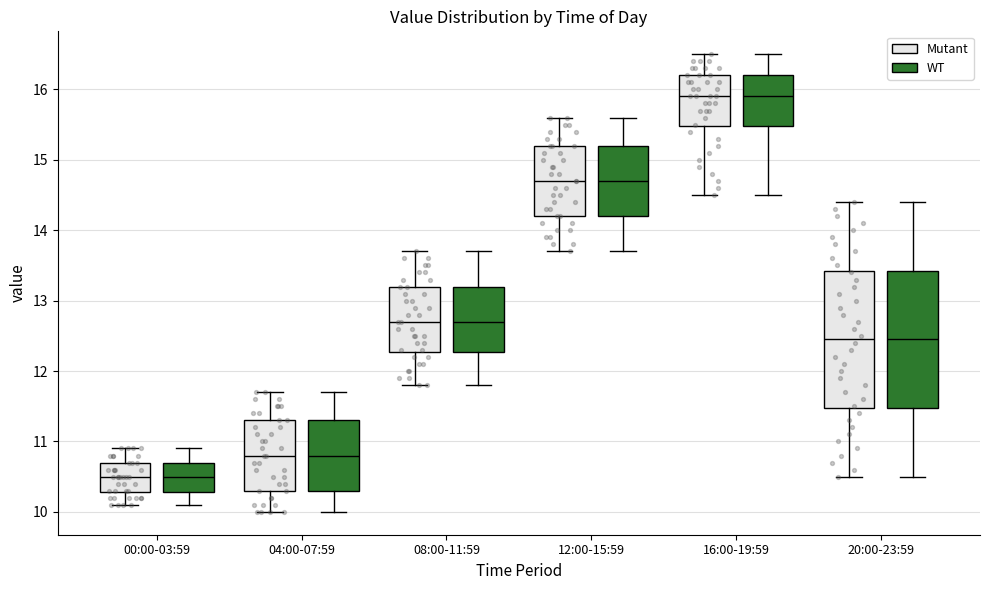

Reading left to right, read every box against the y-axis: the position of its median line, the range the box covers, and the ends of its whiskers. The values are not printed on the chart, so give them approximately, as read against the axis.

00:00-03:59 (Mutant): median 10.5, box 10.3 to 10.7, whiskers 10.1 to 10.9
00:00-03:59 (WT): median 10.5, box 10.3 to 10.7, whiskers 10.1 to 10.9
04:00-07:59 (Mutant): median 10.8, box 10.3 to 11.3, whiskers 10.0 to 11.7
04:00-07:59 (WT): median 10.8, box 10.3 to 11.3, whiskers 10.0 to 11.7
08:00-11:59 (Mutant): median 12.7, box 12.3 to 13.2, whiskers 11.8 to 13.7
08:00-11:59 (WT): median 12.7, box 12.3 to 13.2, whiskers 11.8 to 13.7
12:00-15:59 (Mutant): median 14.7, box 14.2 to 15.2, whiskers 13.7 to 15.6
12:00-15:59 (WT): median 14.7, box 14.2 to 15.2, whiskers 13.7 to 15.6
16:00-19:59 (Mutant): median 15.9, box 15.5 to 16.2, whiskers 14.5 to 16.5
16:00-19:59 (WT): median 15.9, box 15.5 to 16.2, whiskers 14.5 to 16.5
20:00-23:59 (Mutant): median 12.5, box 11.5 to 13.4, whiskers 10.5 to 14.4
20:00-23:59 (WT): median 12.5, box 11.5 to 13.4, whiskers 10.5 to 14.4